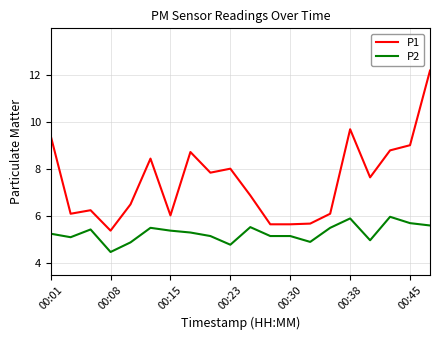

How many series are shown in this chart?

2